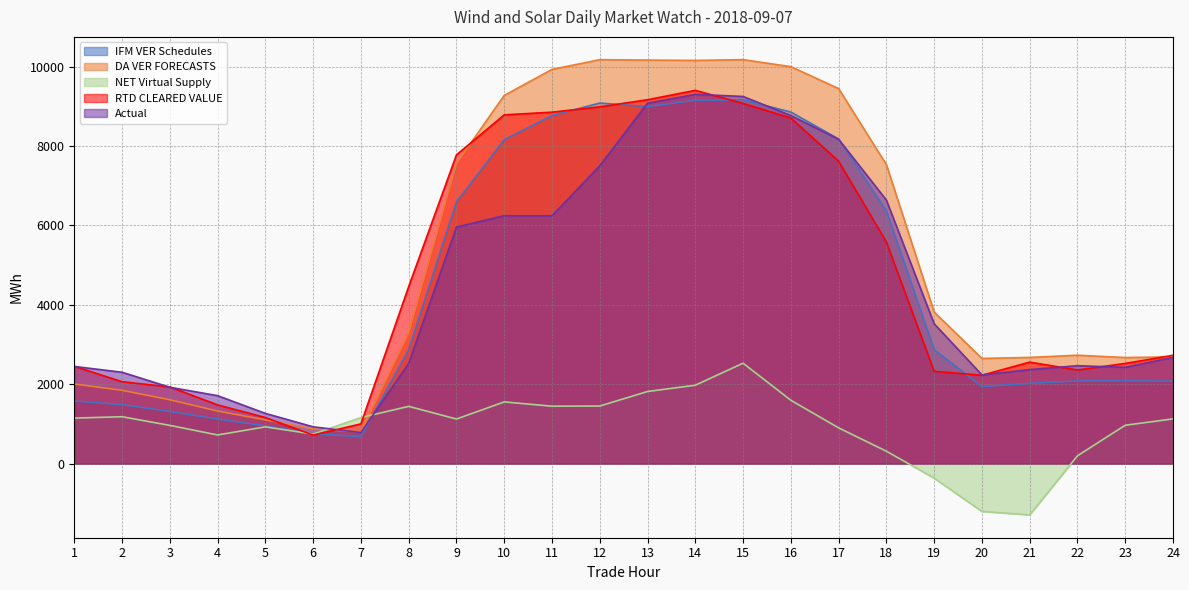

Which series has the largest total across all categories?

DA VER FORECASTS